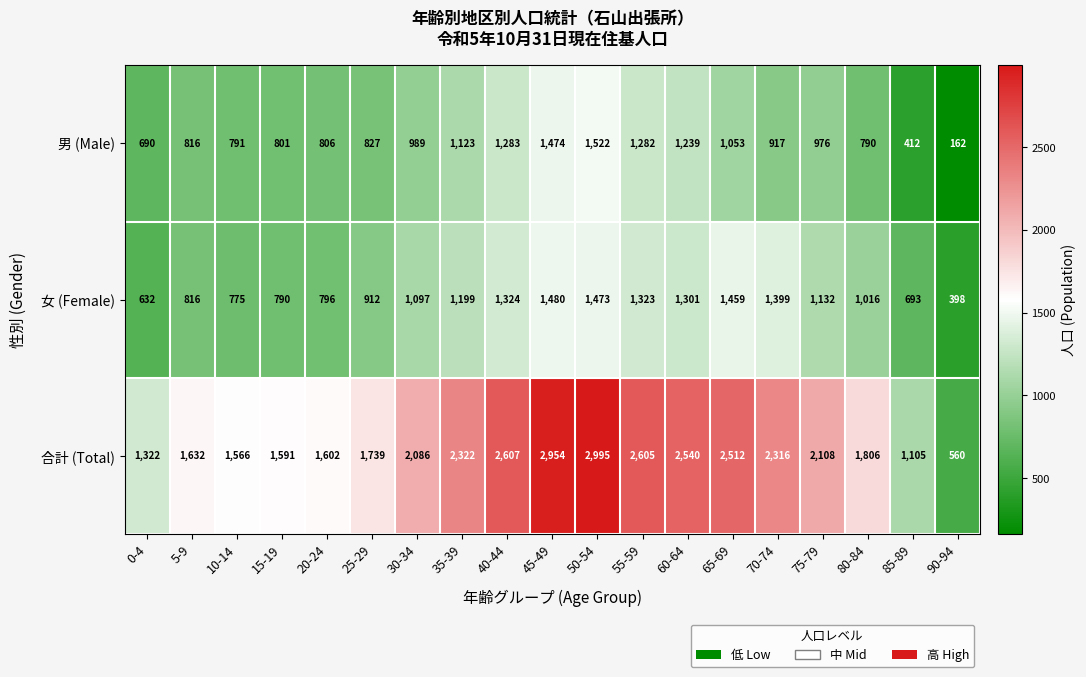

True or false: 合計 (Total) has a value of 2512 at 65-69.

True